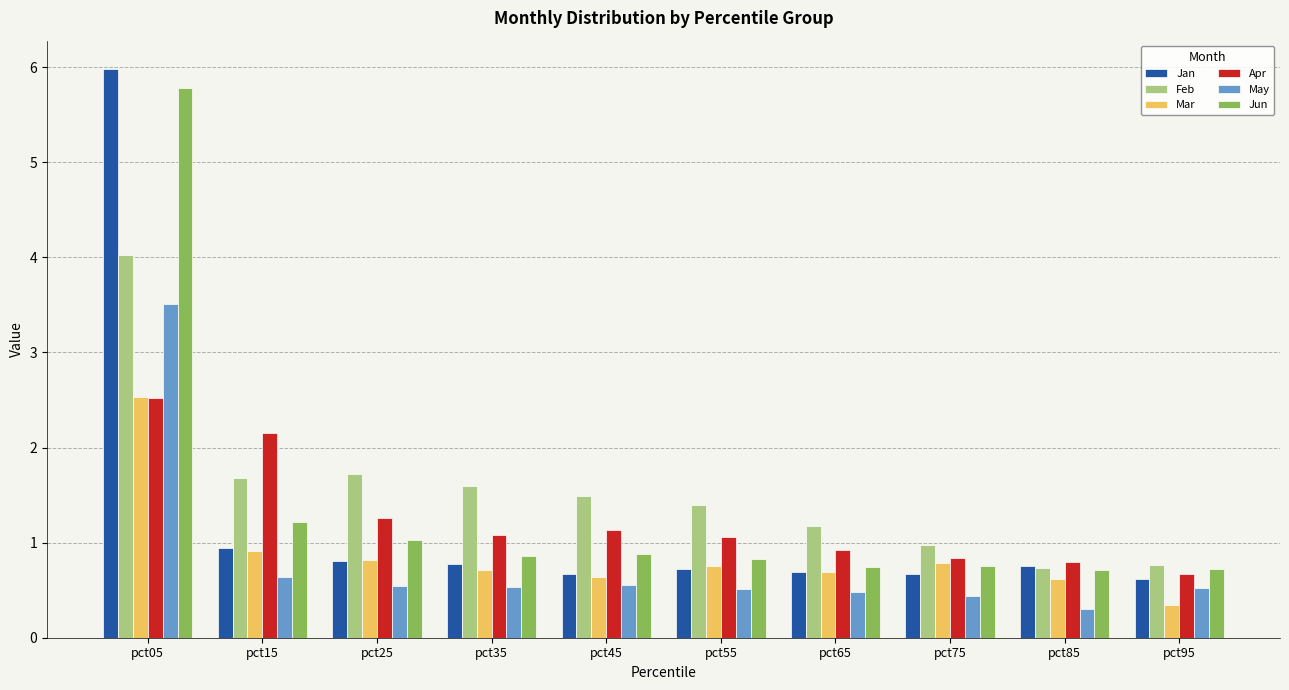

What is the greatest value displayed?

6.0